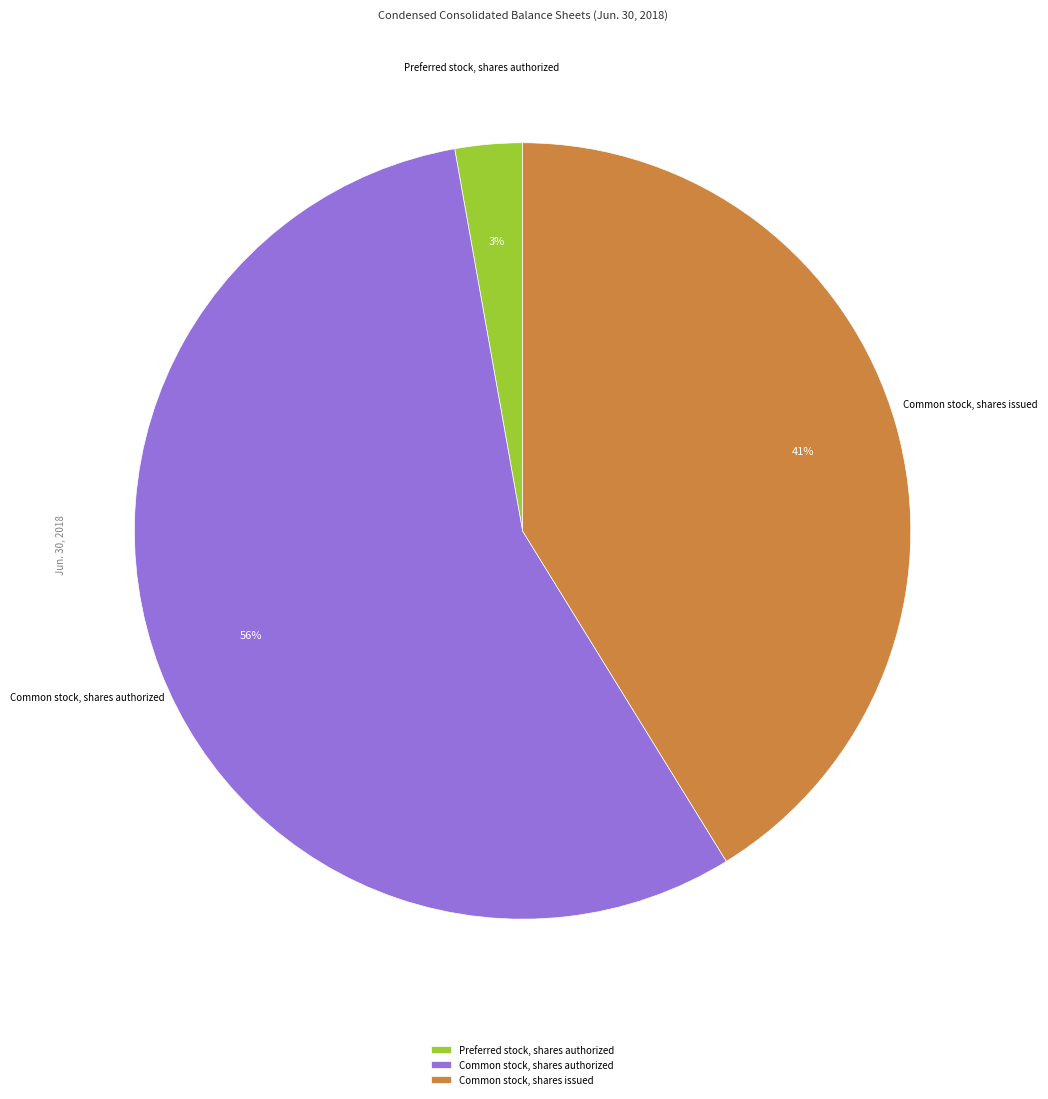

Is the sum of Preferred stock, shares authorized and Common stock, shares authorized greater than half?

Yes